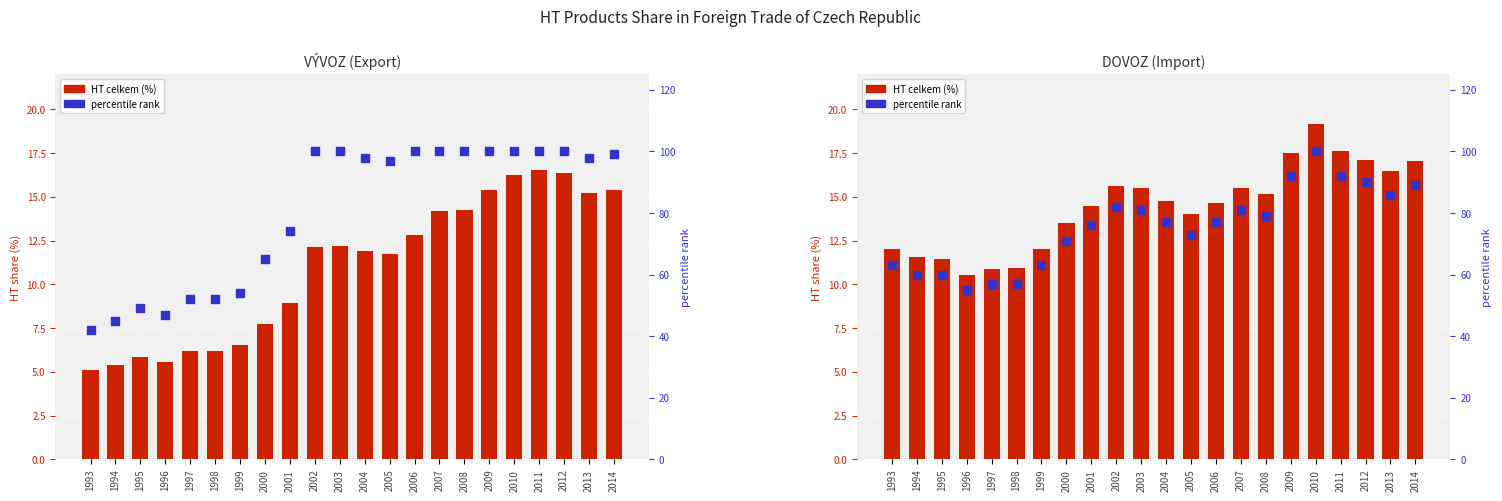

Which series has the largest total across all categories?

percentile rank